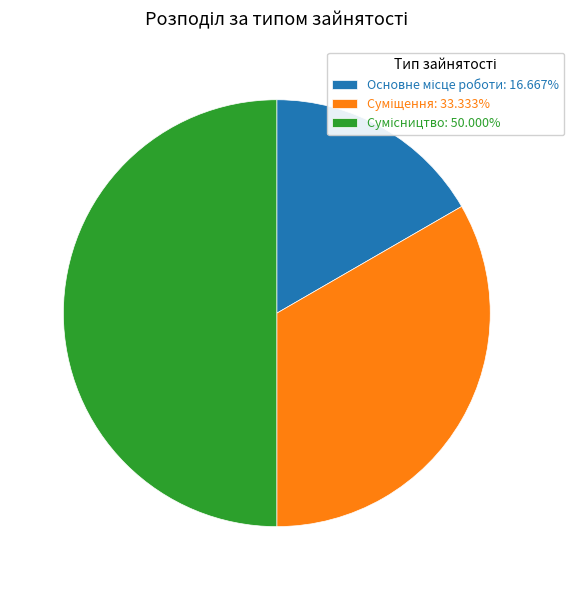

What is the change in value from Основне місце роботи to Сумісництво?

+2